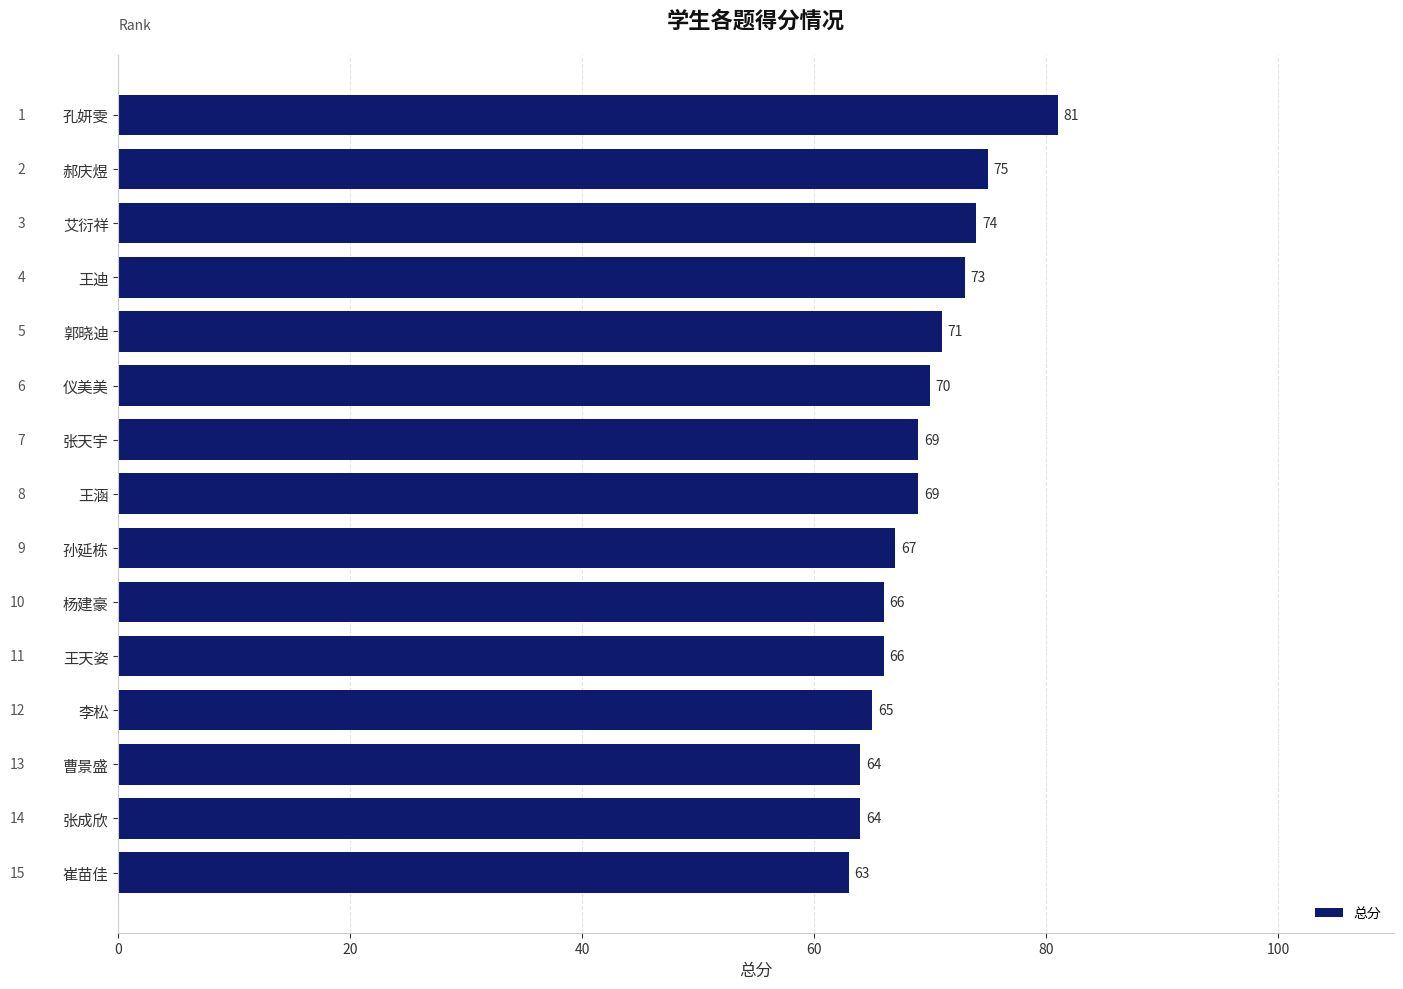

The chart shows a value of 66 at 王天姿. True or false?

True